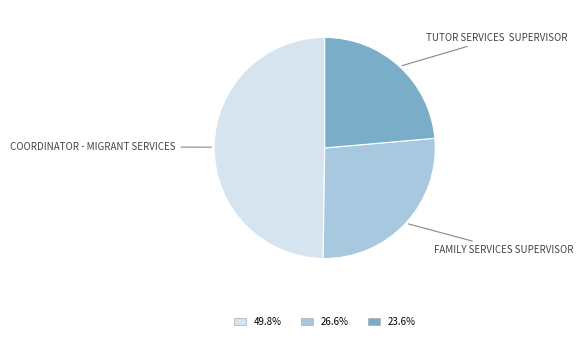

Is there any slice that represents more than half of the pie?

No